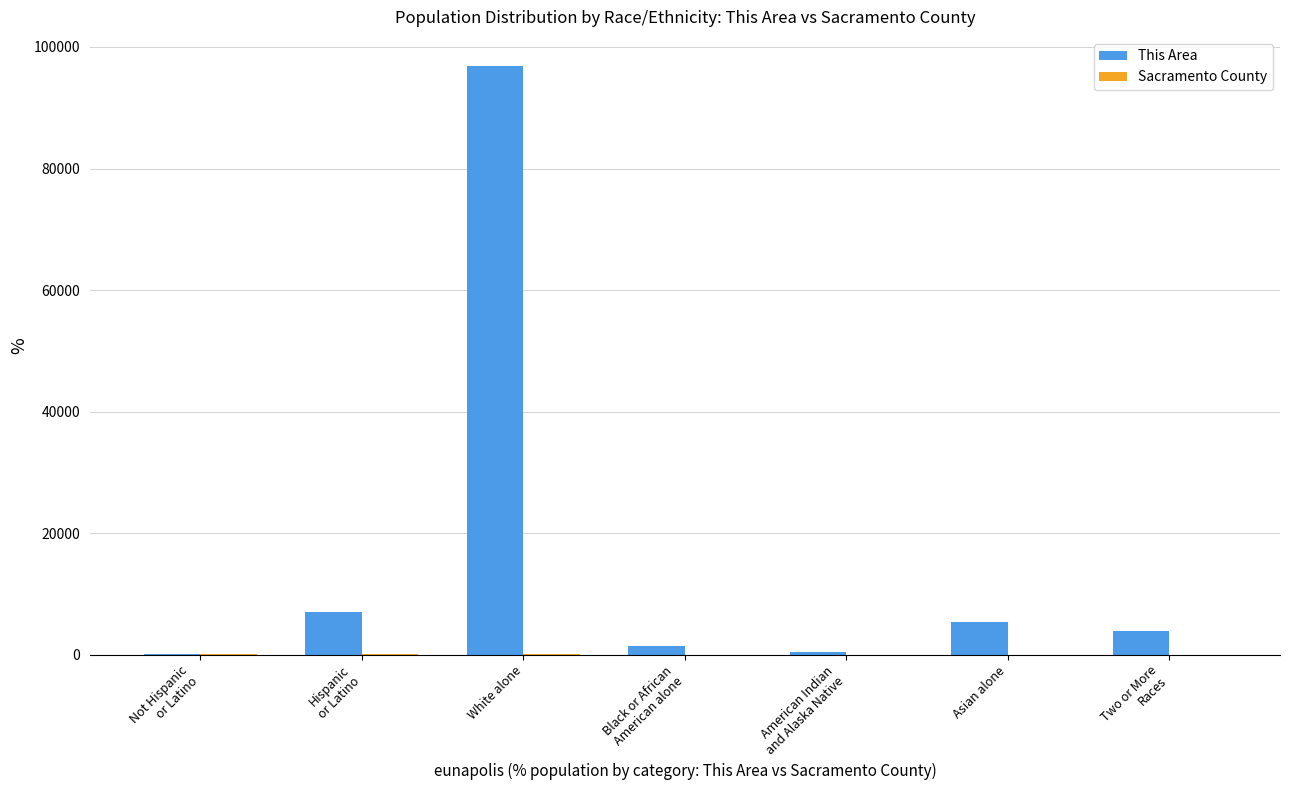

Which series has the largest range (max minus min)?

This Area